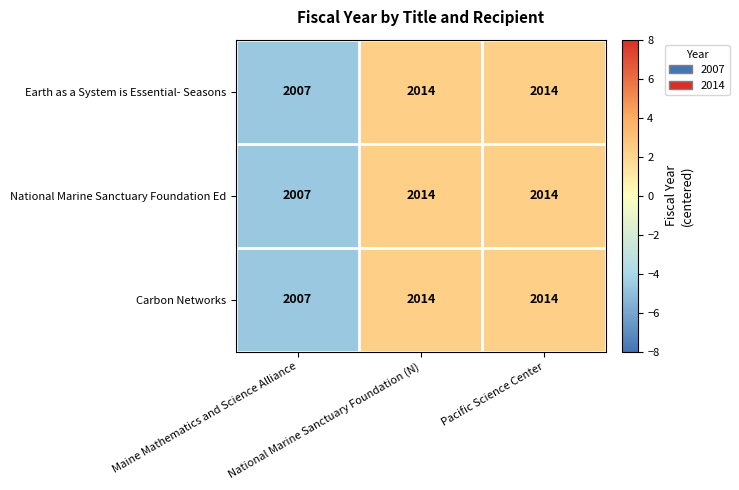

Count the Carbon Networks values in the range 2007 to 2014.

3